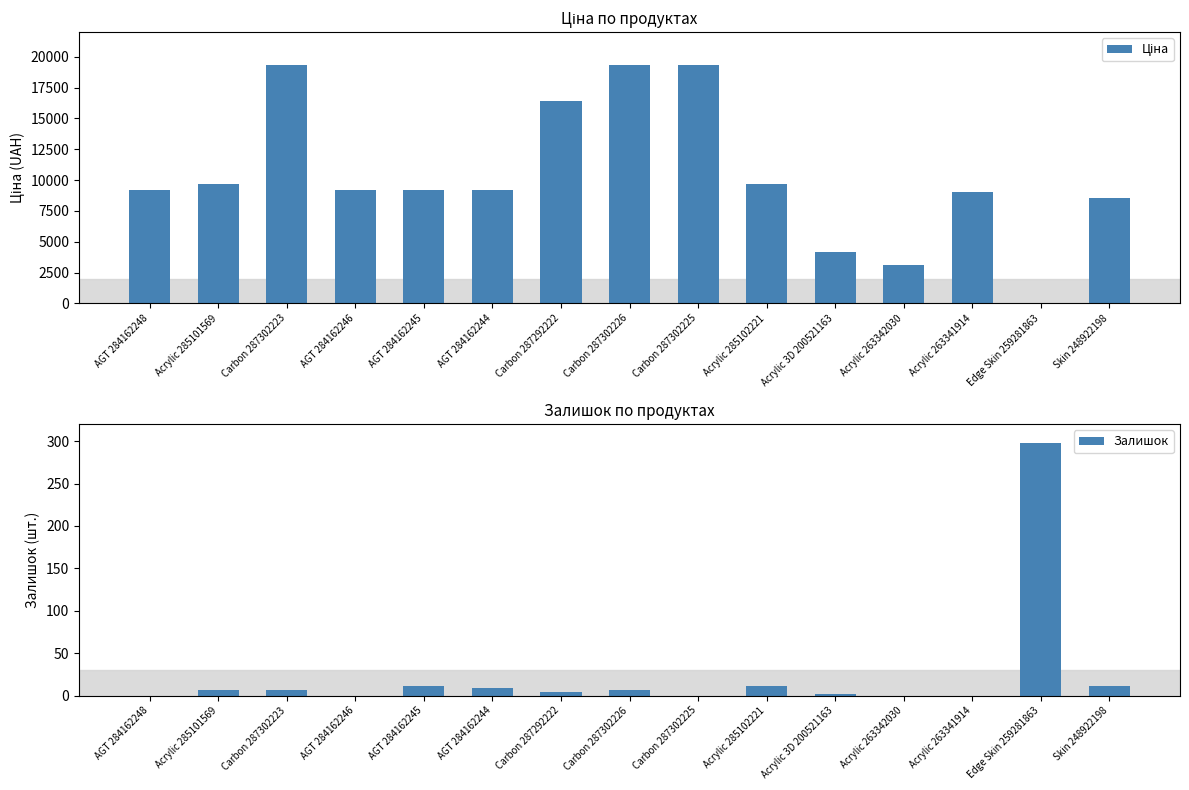

What is the sum of all Залишок values?

367